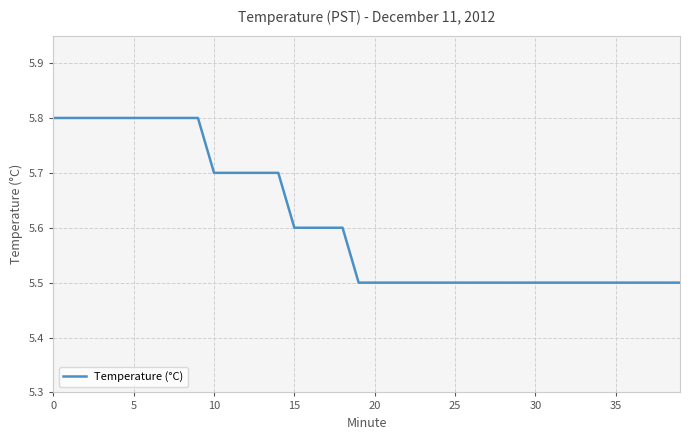

What is the minimum value shown in the chart?

5.5